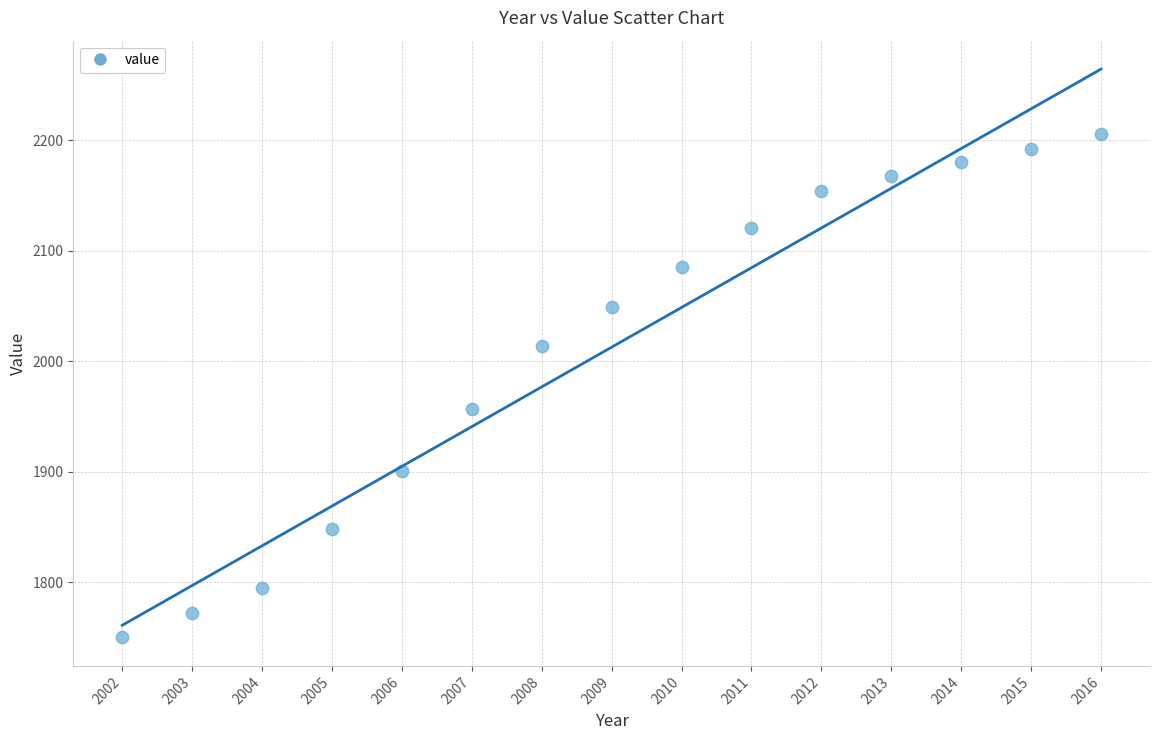

What is the range of X values (max minus min)?

14